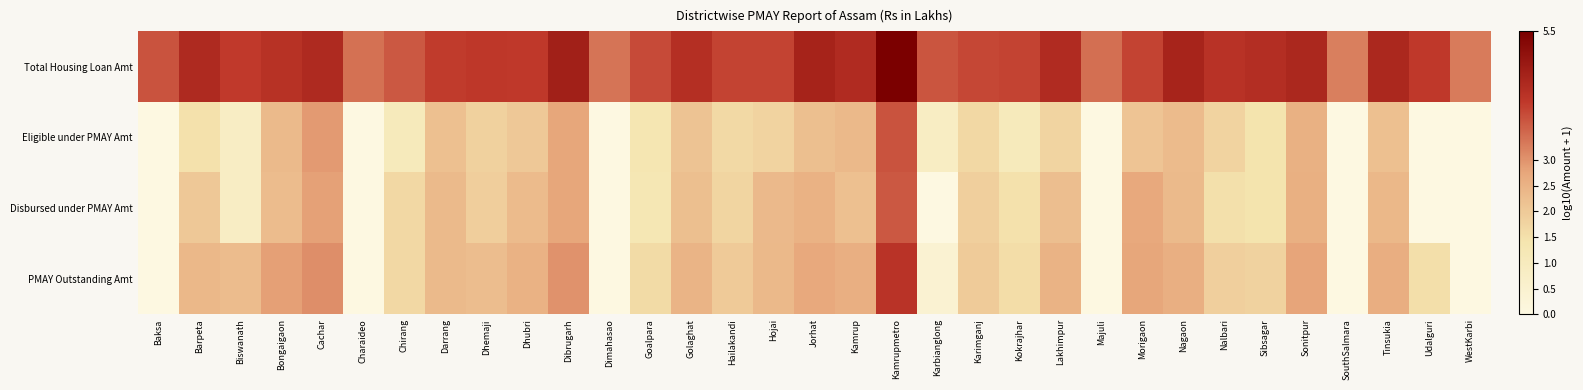

What is the total value across all series at Nagaon?

11.8